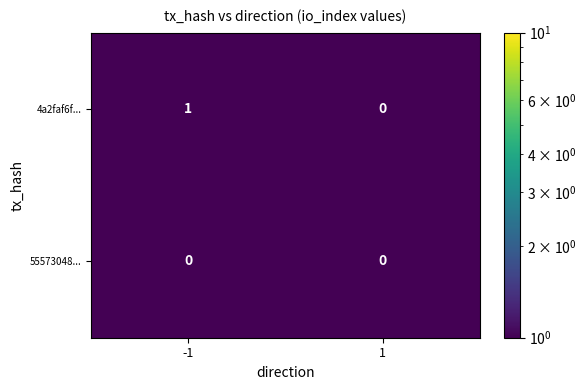

Which series has the largest range (max minus min)?

4a2faf6f...